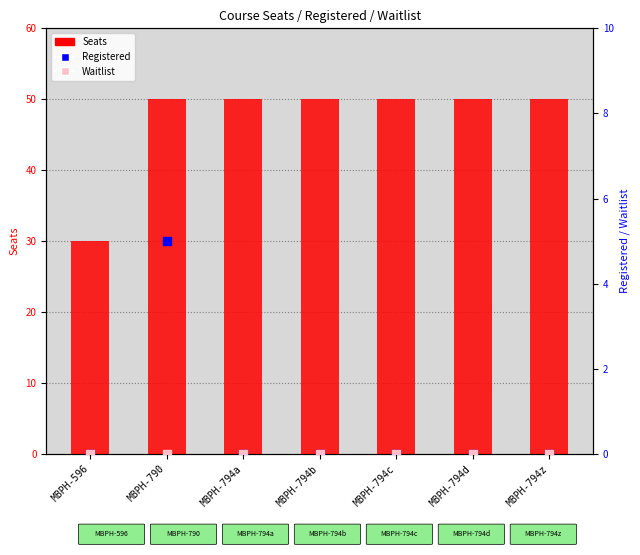

Is the value of Seats at MBPH-794b greater than the value of Registered at MBPH-794z?

Yes